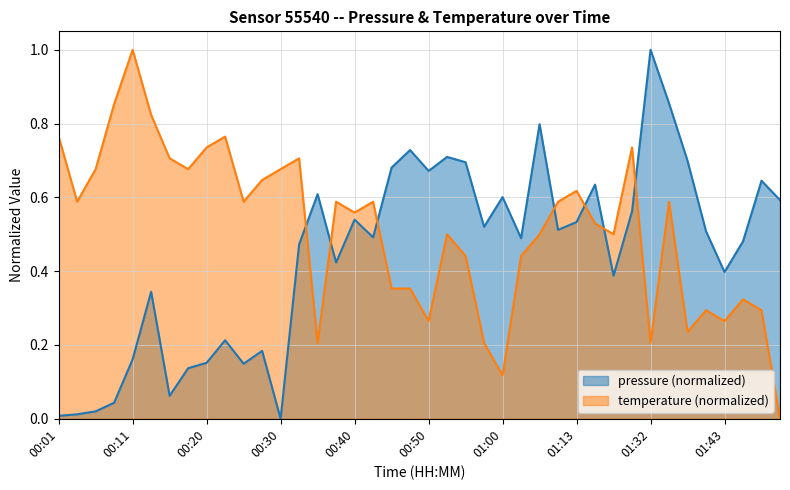

The temperature series shows 0.8 at 00:13. True or false?

True